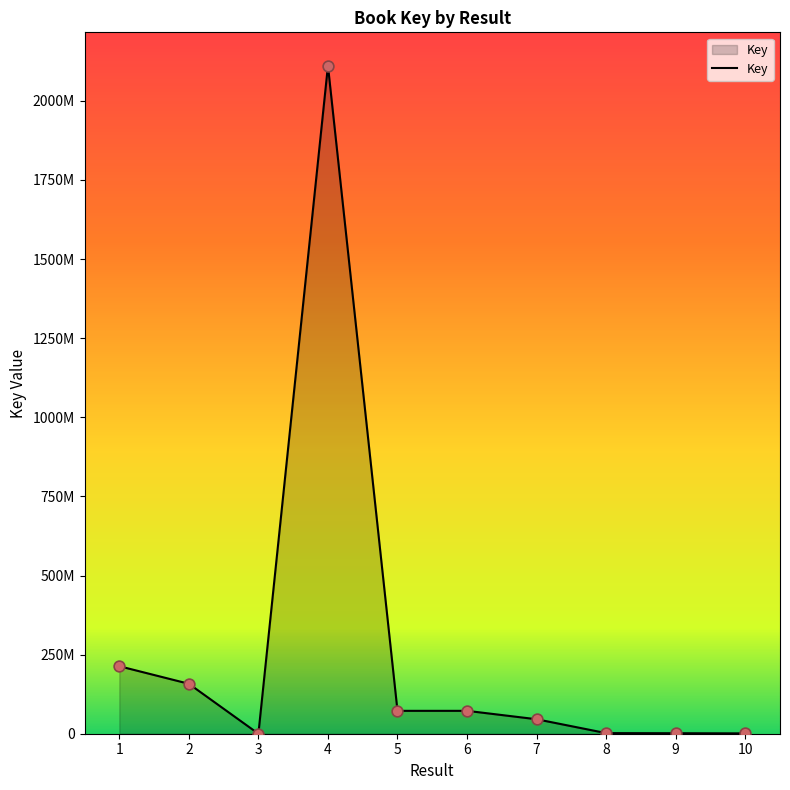

Which has a higher value, 8 or 1?

1